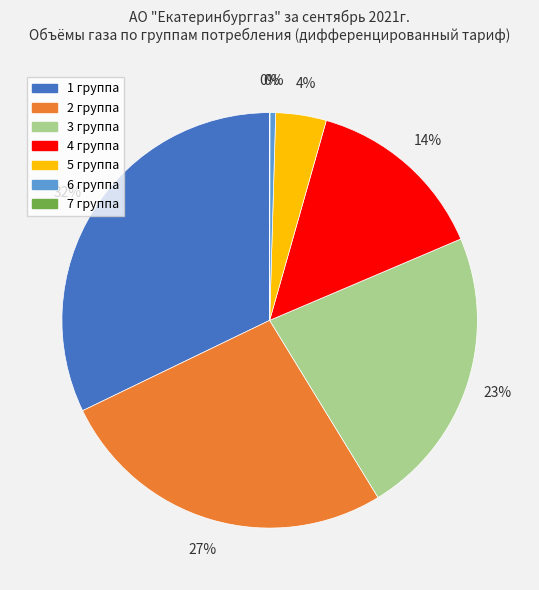

True or false: 2 группа accounts for 19% of the total.

False